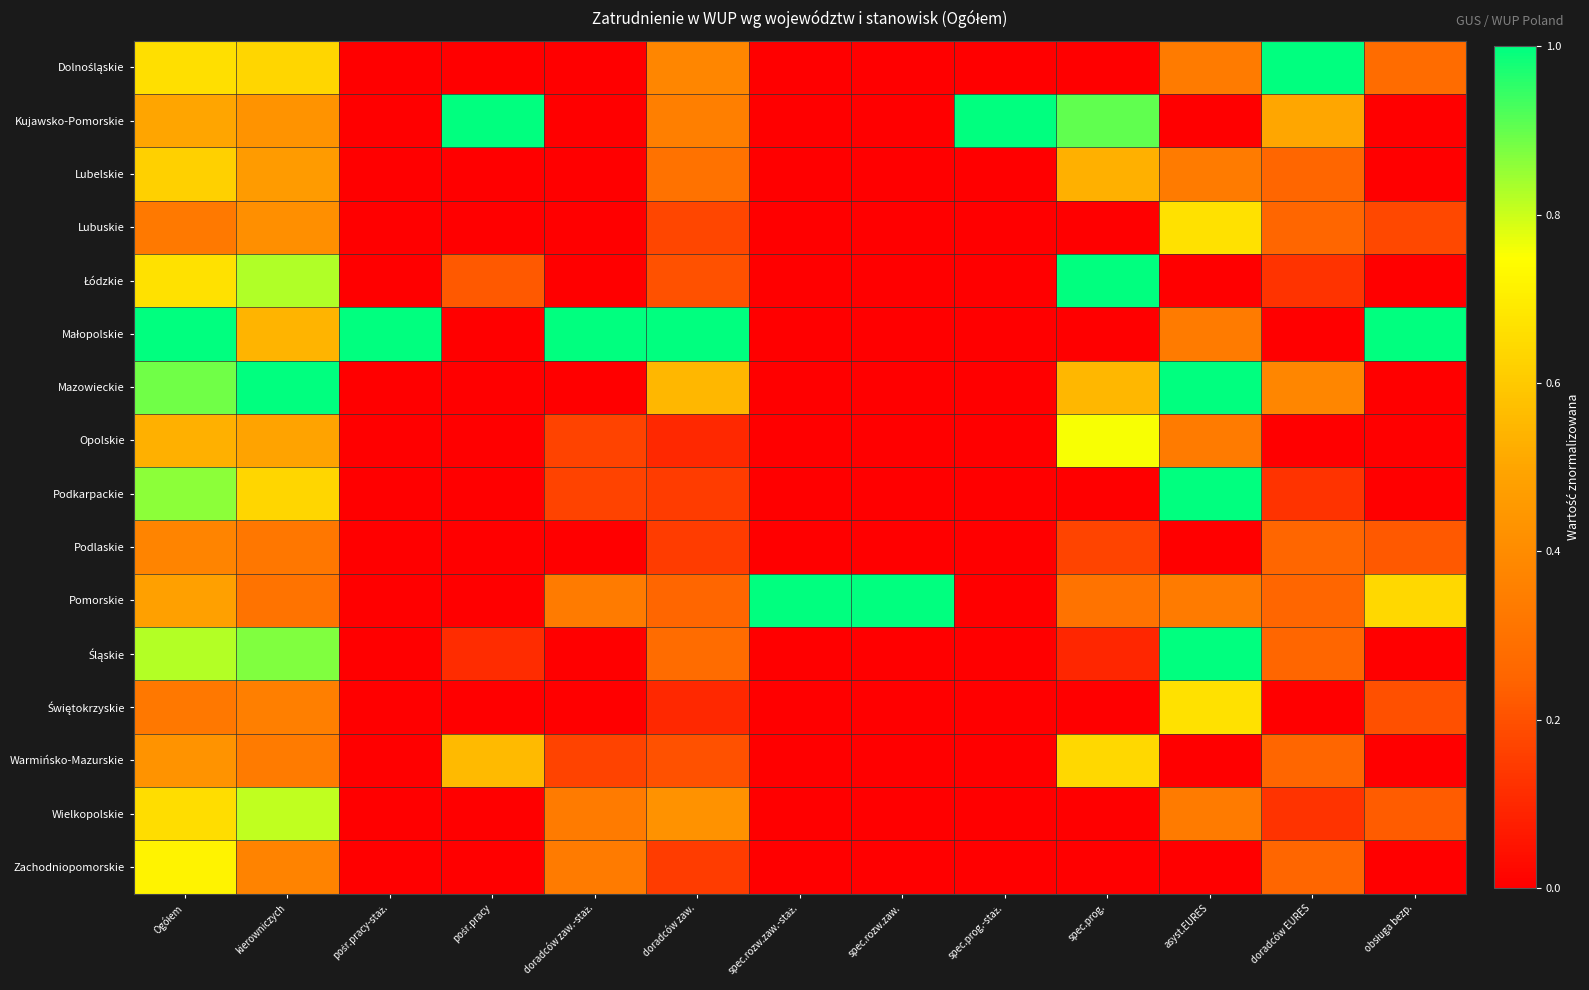

What is the total value across all series at doradców zaw.?

4.8